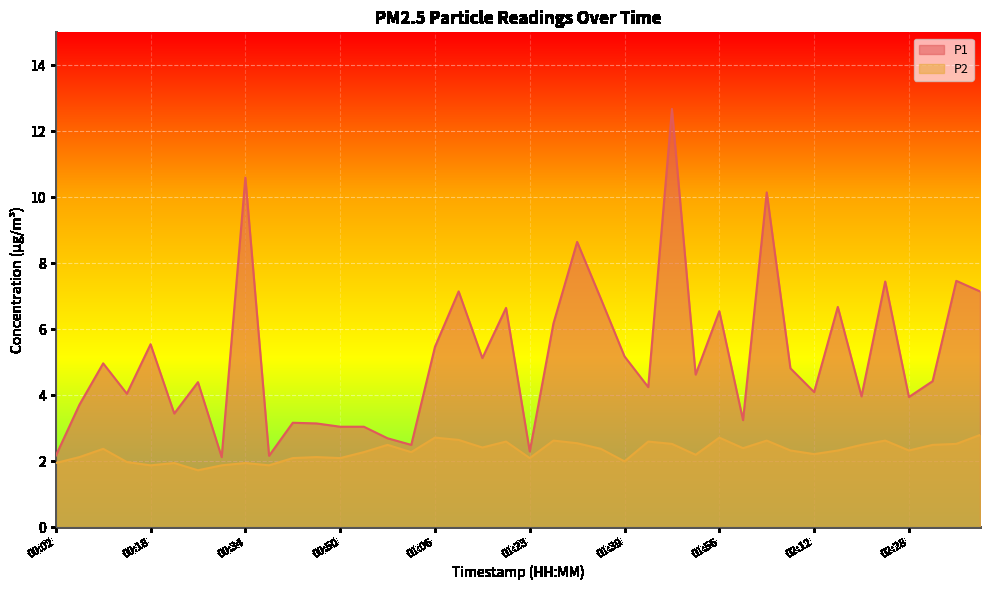

What is the total value across all series at 02:40?

9.9